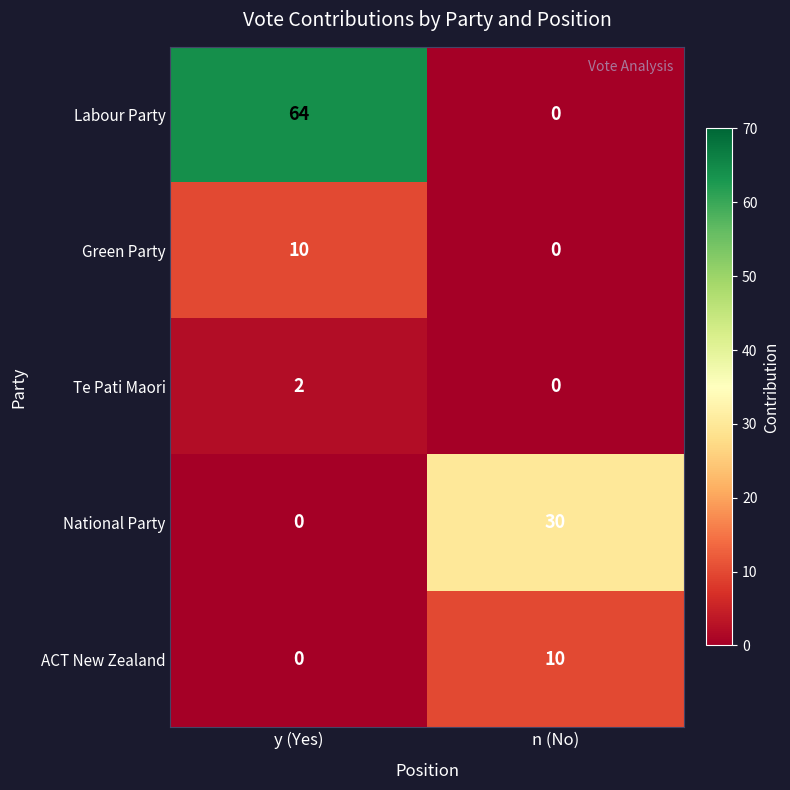

What is the sum of the Green Party values at n (No) and y (Yes)?

10